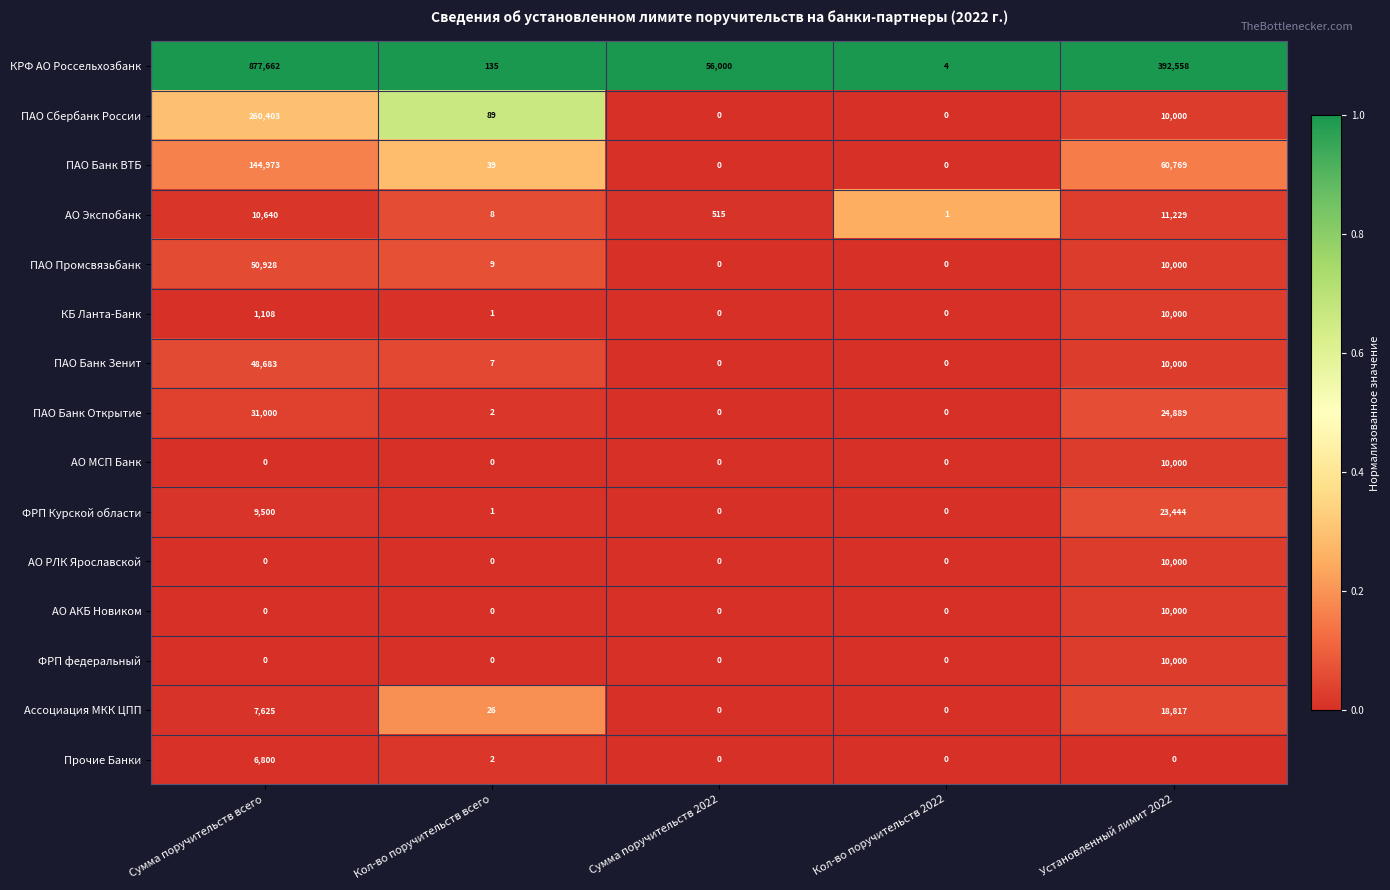

How many positive values does the КБ Ланта-Банк series have?

3